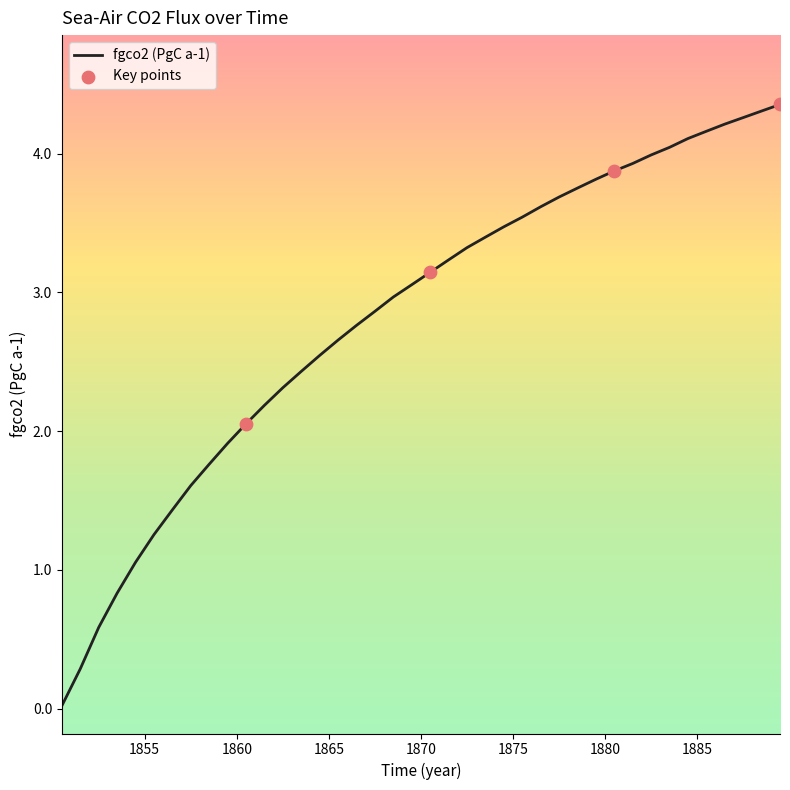

What is the greatest value displayed?

4.4